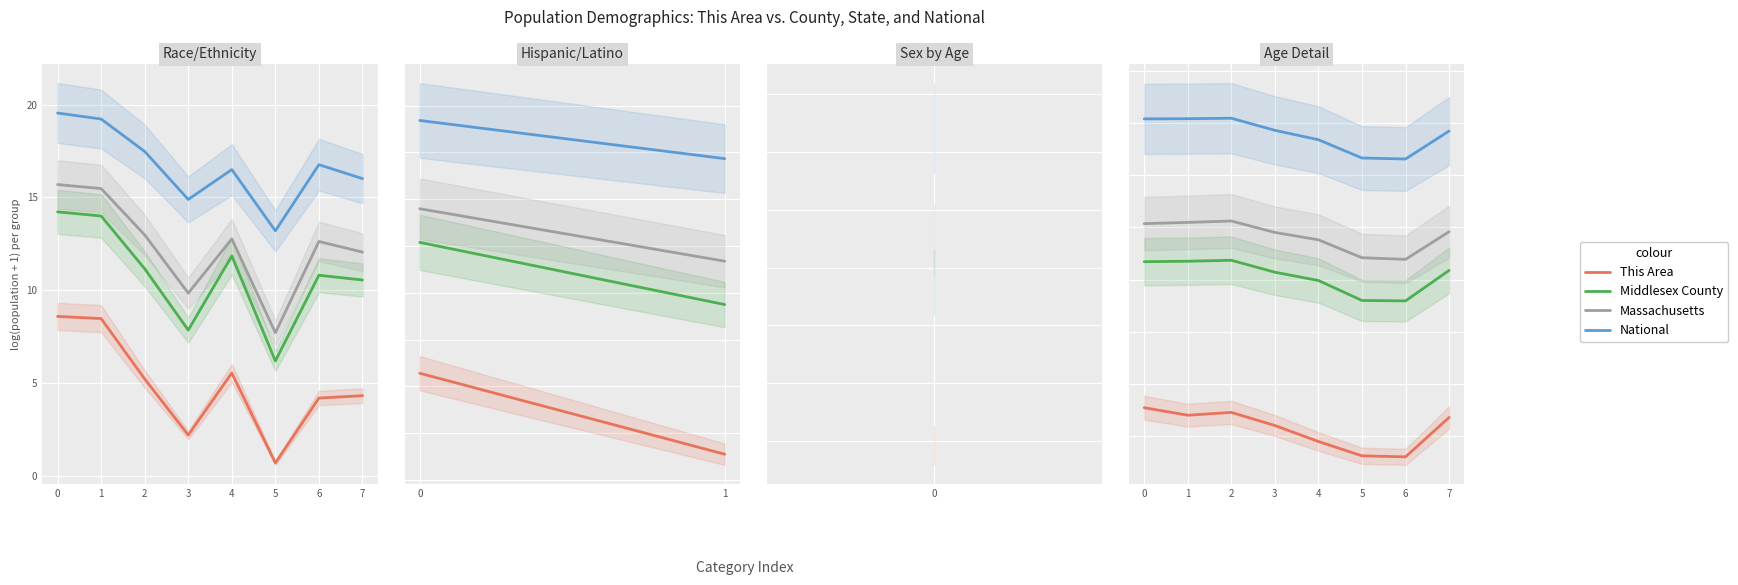

True or false: National and This Area intersect in this chart.

False